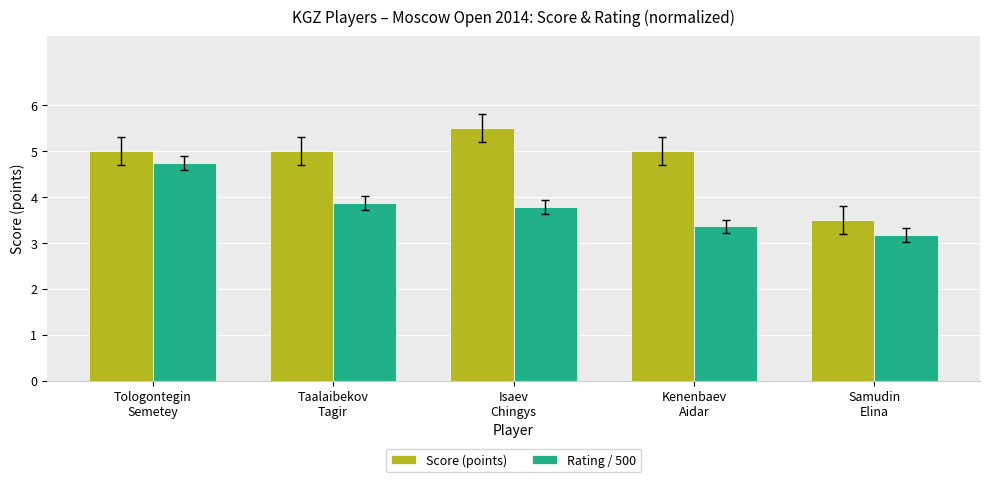

The value of Rating / 500 at Tologontegin
Semetey is 8.4. True or false?

False